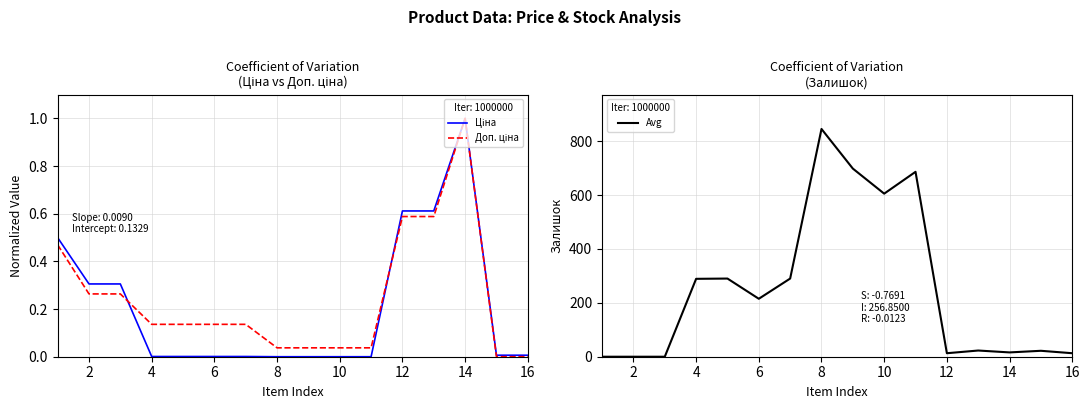

Rank the series by their maximum value, from lowest to highest.

Доп. ціна, Ціна, Avg